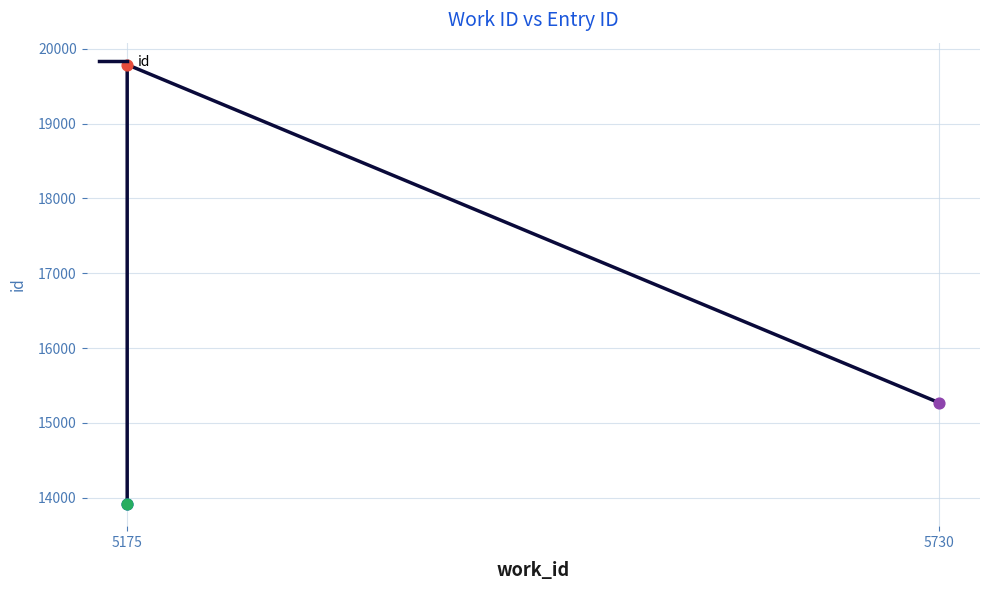

What is the ratio of the value at 5730 to the value at 5175?

0.8